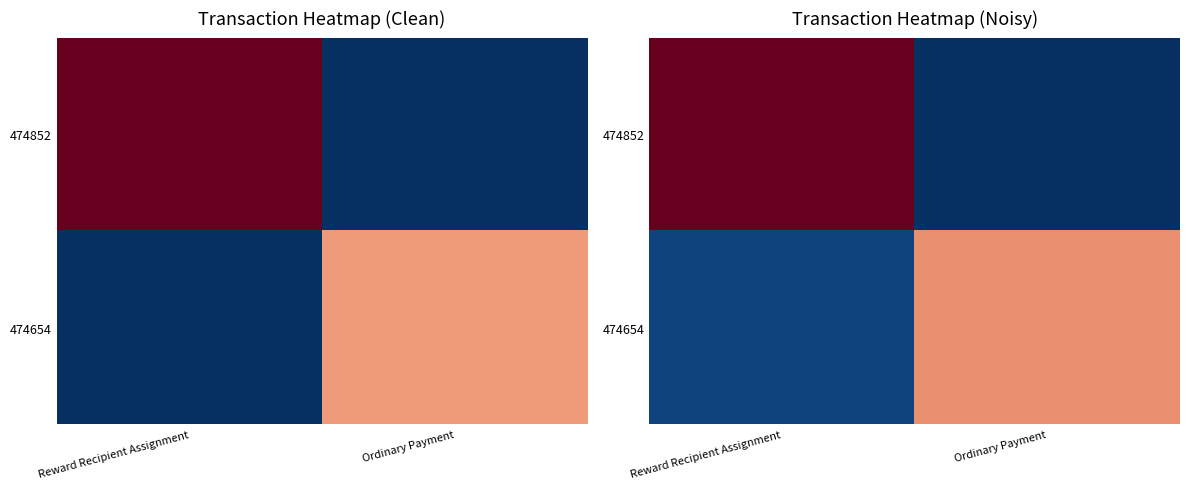

What is the difference between the 474654 values at Reward Recipient Assignment and Ordinary Payment?

0.7